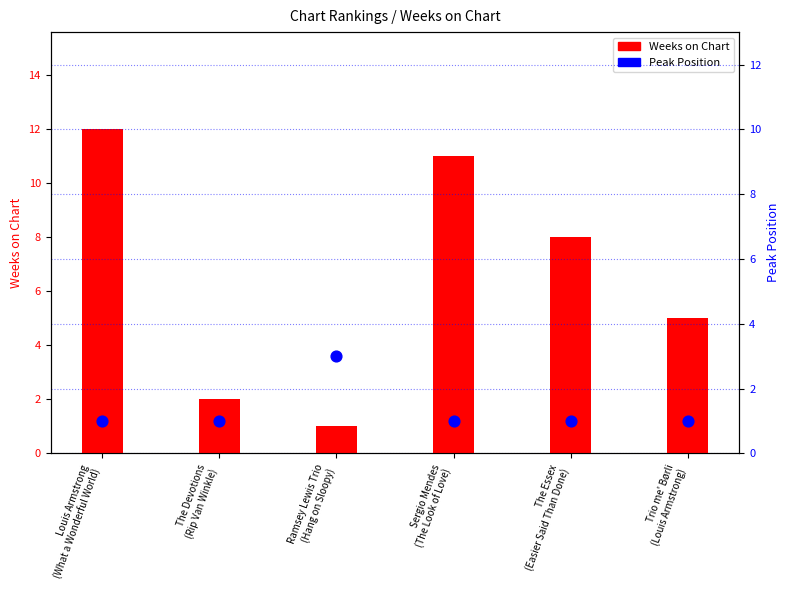

Which series reaches the minimum Y coordinate?

Weeks on Chart